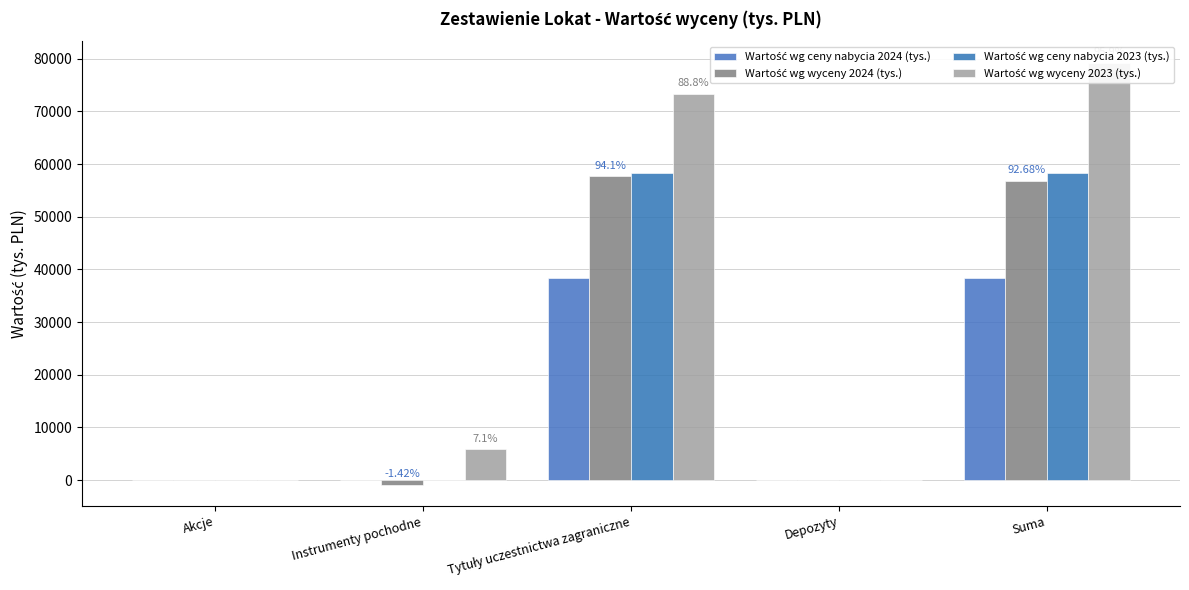

What is the maximum value for Wartość wg ceny nabycia 2023 (tys.)?

58389